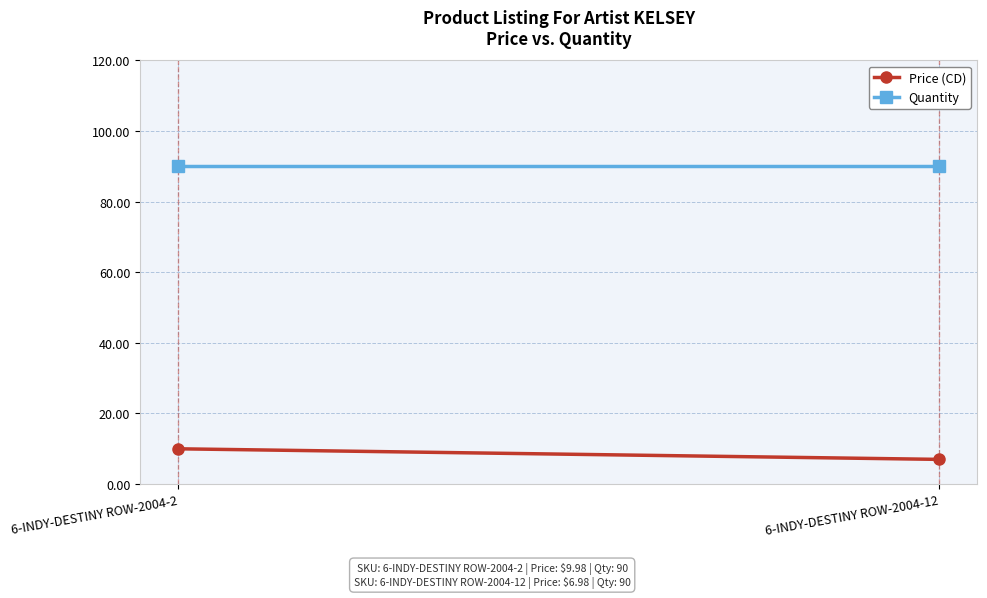

At how many categories does at least one series exceed 53?

2